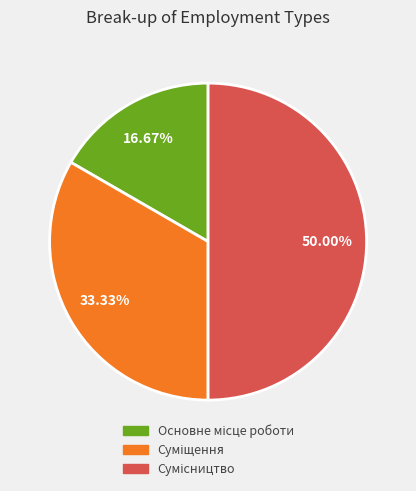

Count the number of slices in the pie.

3